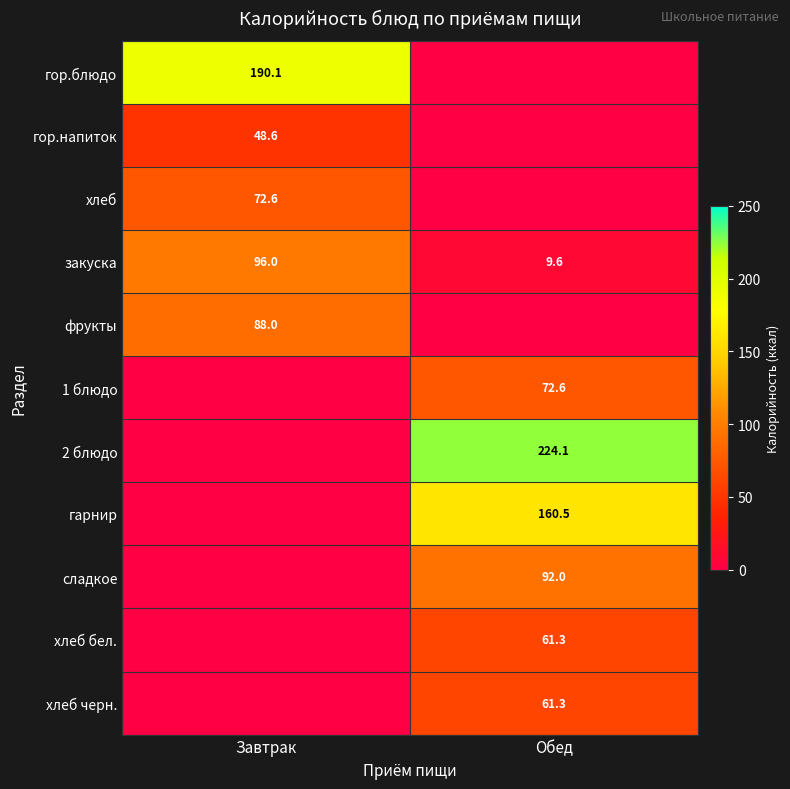

True or false: гарнир has a value of 160.5 at Обед.

True